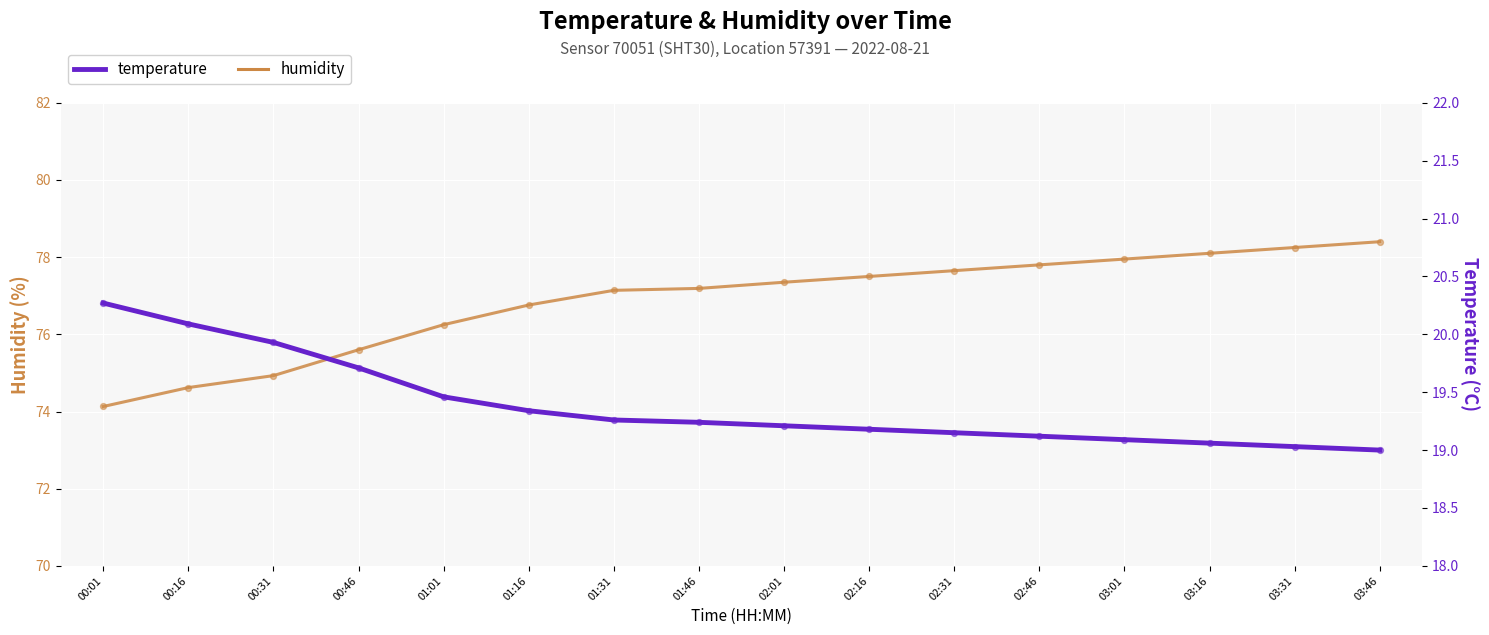

What are all the series names shown in the legend?

humidity, temperature